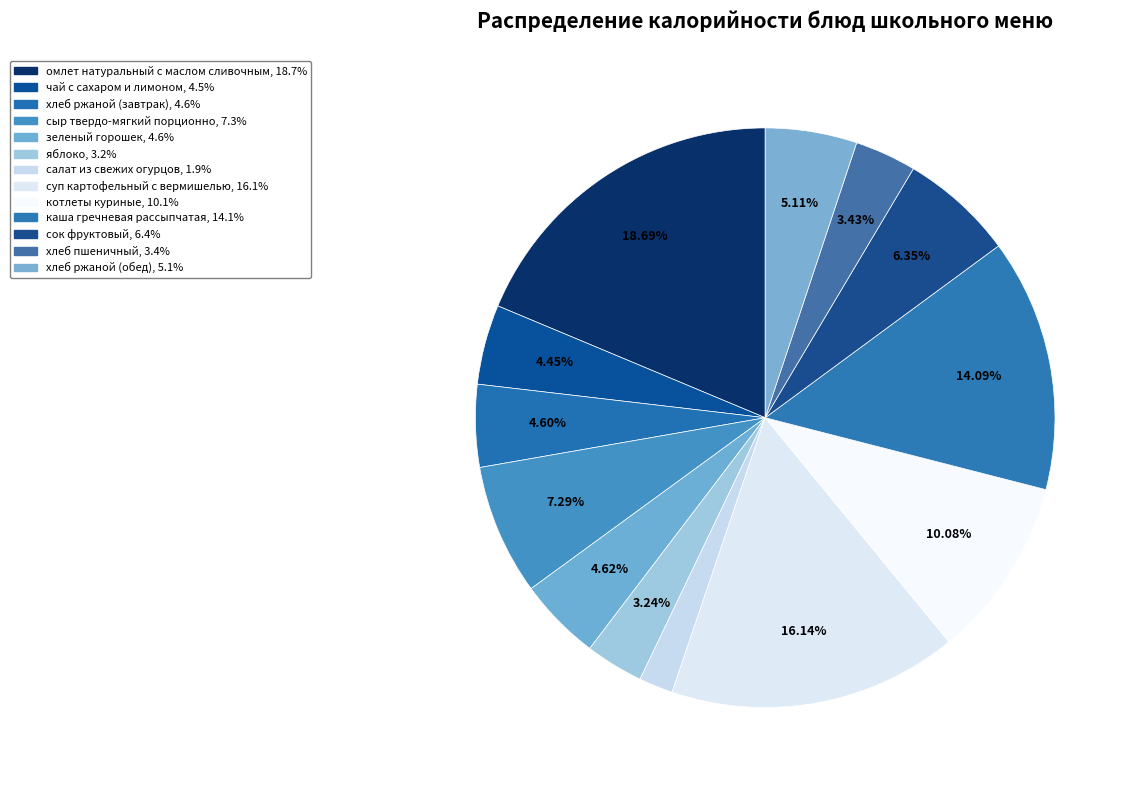

Is хлеб пшеничный the majority of the pie?

No